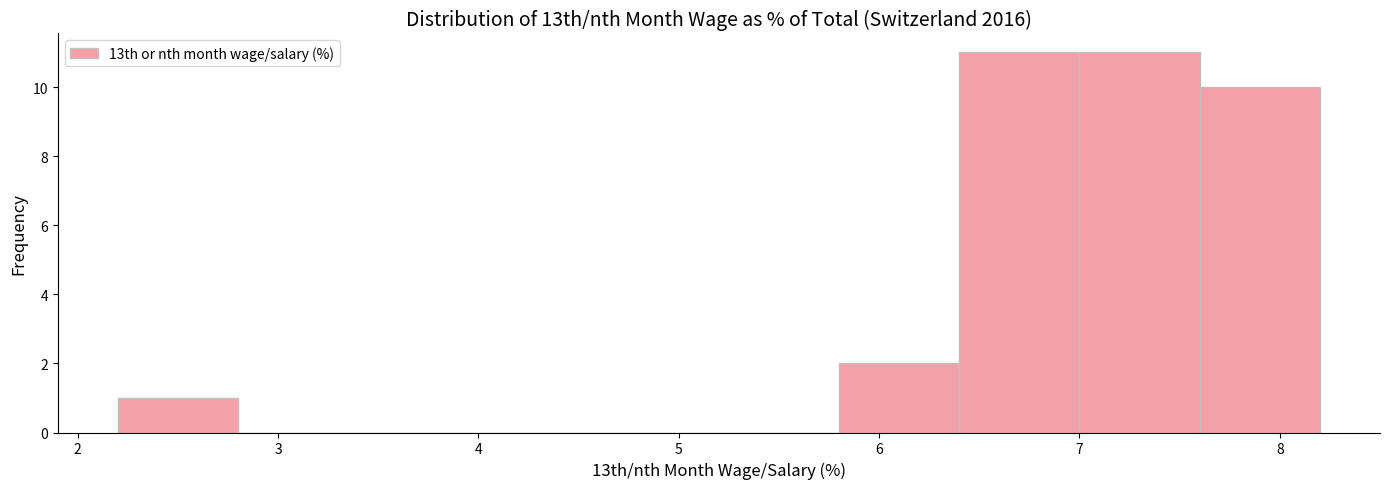

Reading left to right, transcribe this chart: for each bar, give the range it covers on the x-axis and its height. The values are not printed on the chart, so give them approximately, as read against the axis.

2.2 to 2.8: 1
2.8 to 3.4: 0
3.4 to 4.0: 0
4.0 to 4.6: 0
4.6 to 5.2: 0
5.2 to 5.8: 0
5.8 to 6.4: 2
6.4 to 7.0: 11
7.0 to 7.6: 11
7.6 to 8.2: 10